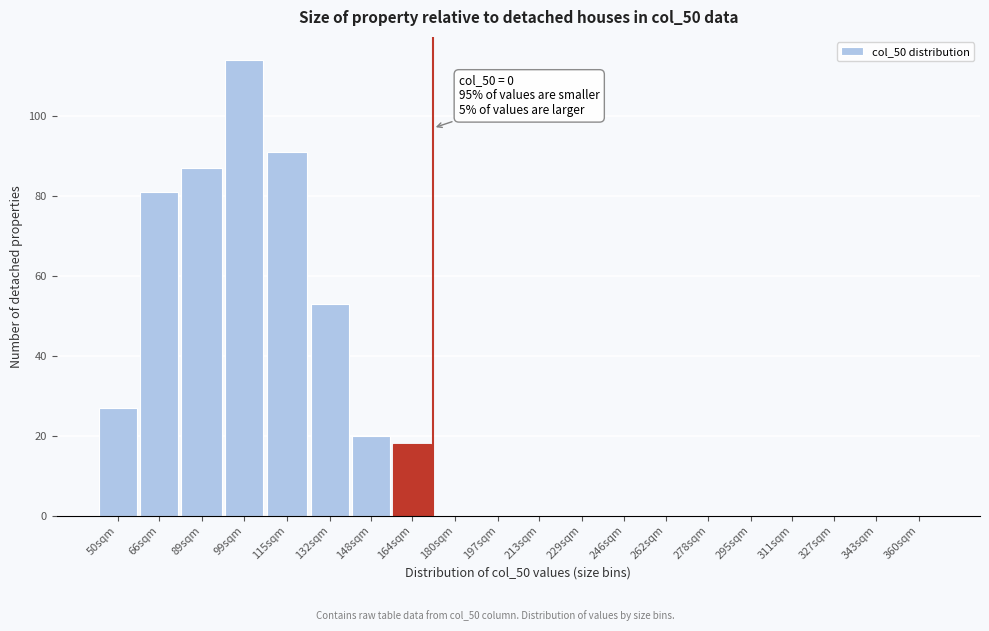

Reading left to right, what are all the values shown in this chart?

50sqm=27	66sqm=81	89sqm=87	99sqm=114	115sqm=91	132sqm=53	148sqm=20	164sqm=18	180sqm=0	197sqm=0	213sqm=0	229sqm=0	246sqm=0	262sqm=0	278sqm=0	295sqm=0	311sqm=0	327sqm=0	343sqm=0	360sqm=0